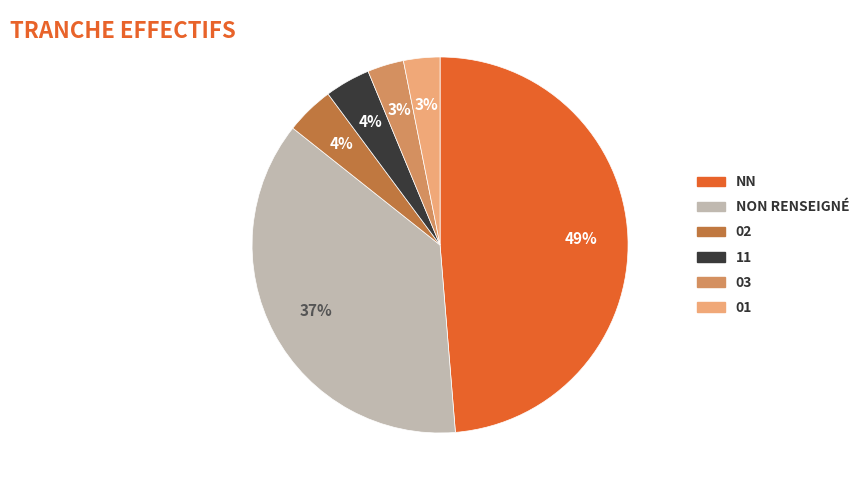

Is there a majority slice in this chart?

No